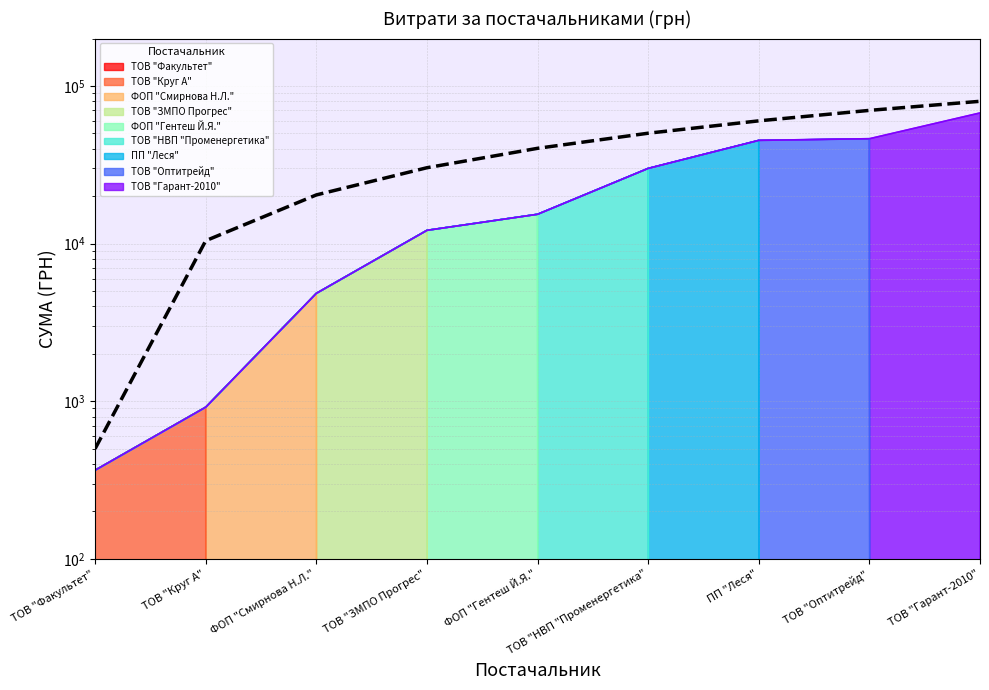

Which label corresponds to the largest value in the chart?

ТОВ "Гарант-2010"